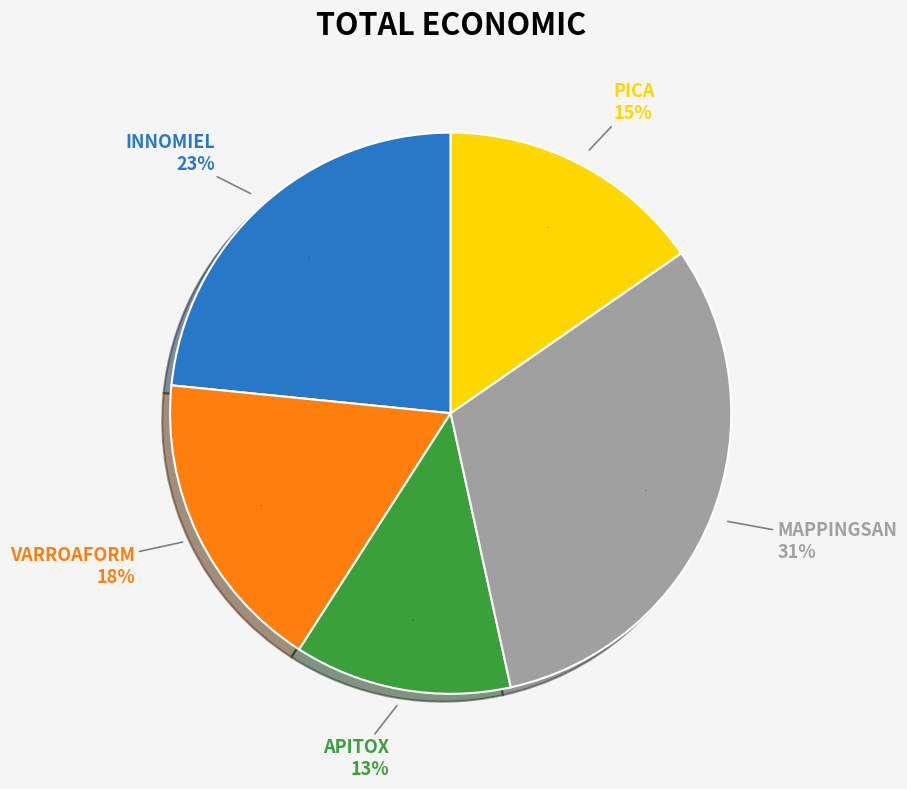

Is the sum of PICA and MAPPINGSAN greater than half?

No